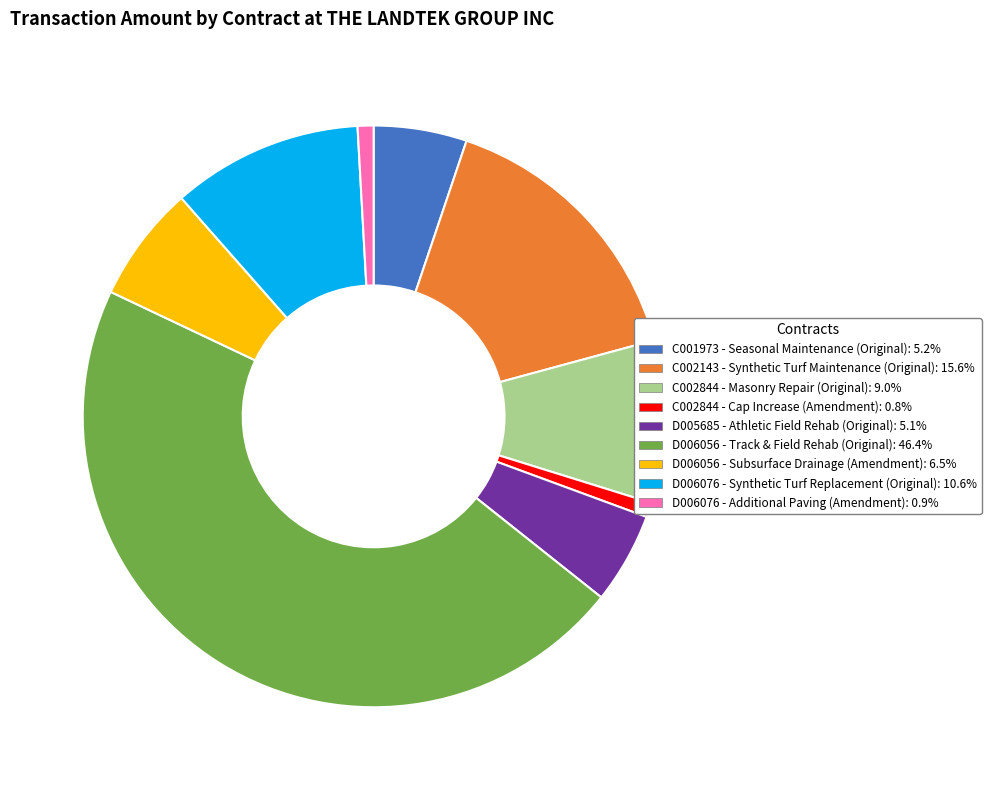

Is C002143 - Synthetic Turf Maintenance (Original) the majority of the pie?

No